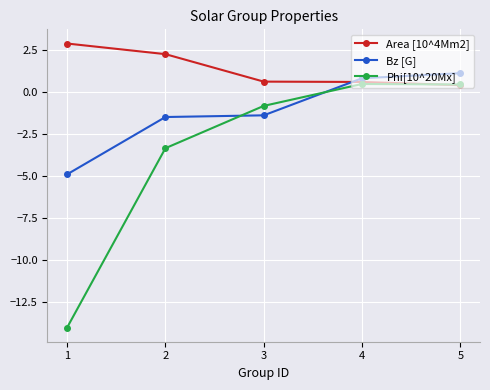

What is the sum of all Phi[10^20Mx] values?

-17.3